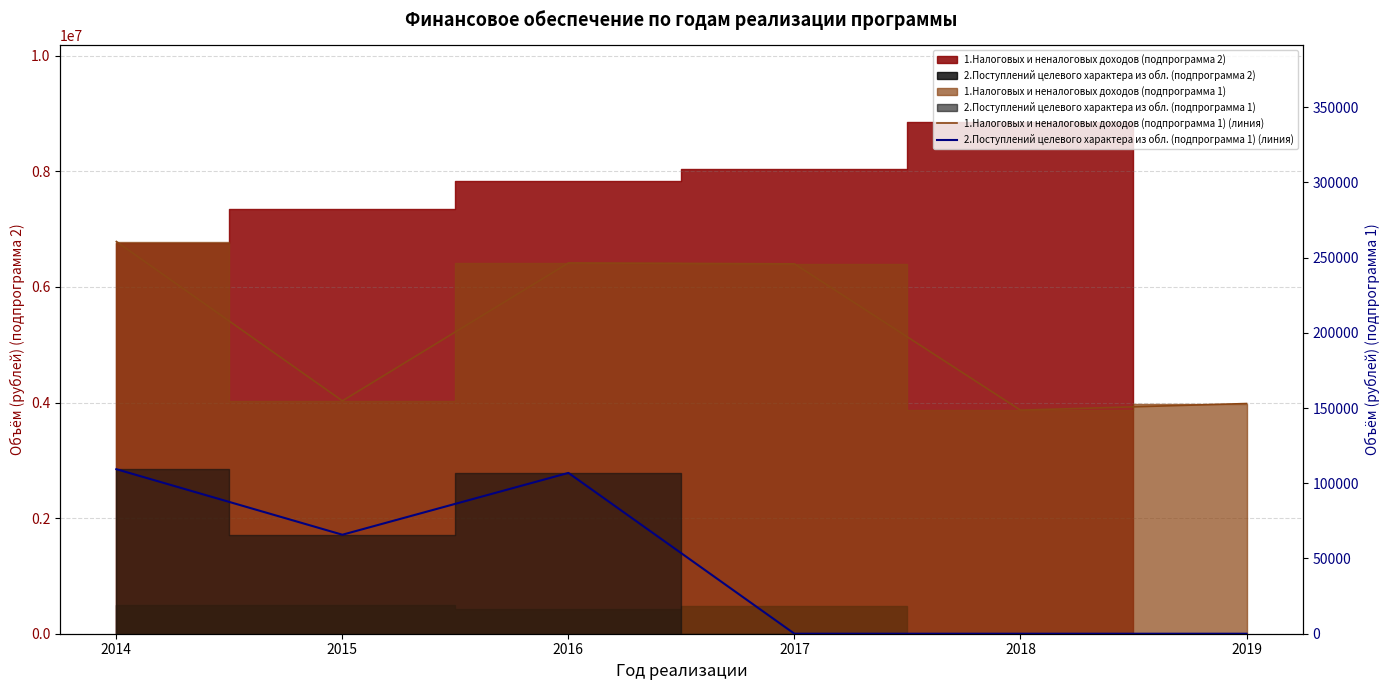

How many data points in 2.Поступлений целевого характера из обл. (подпрограмма 1) (линия) are above 65800?

3